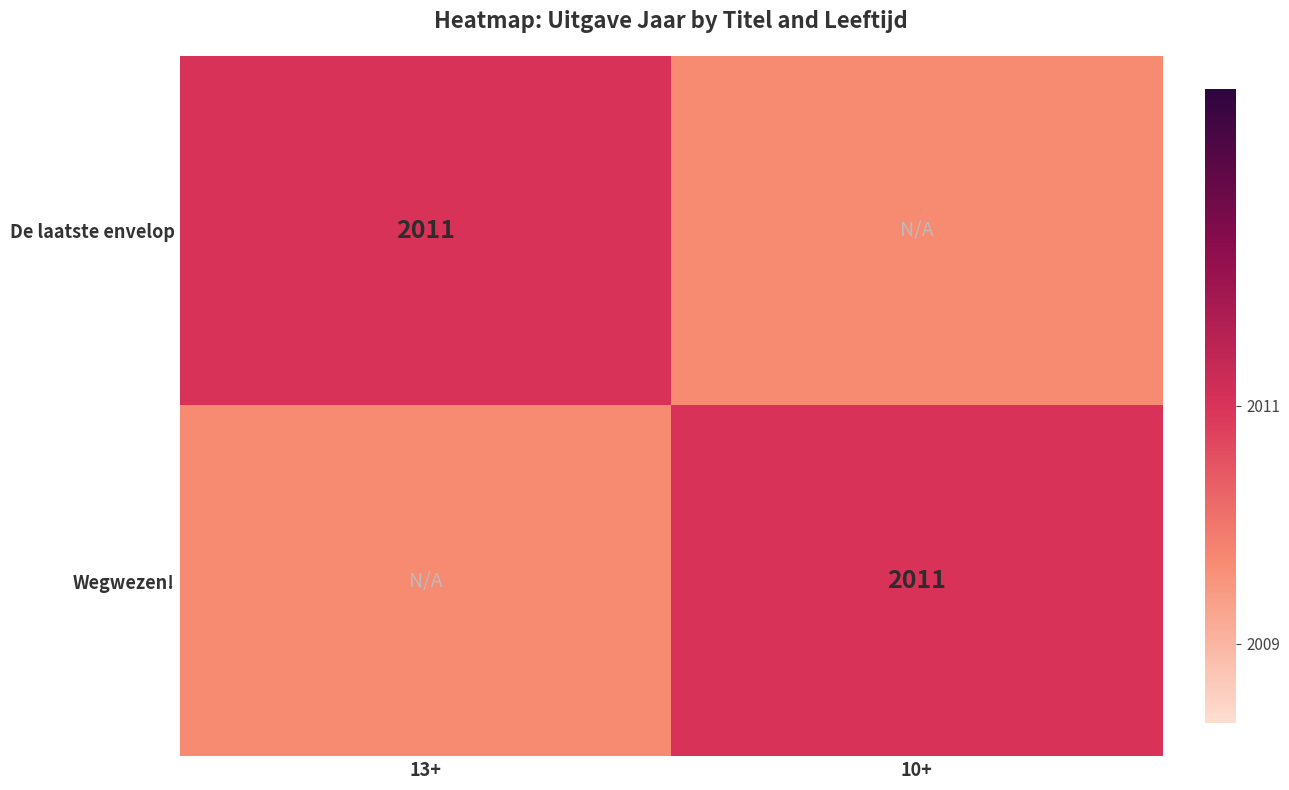

Is it true that De laatste envelop equals 3518 at 13+?

False